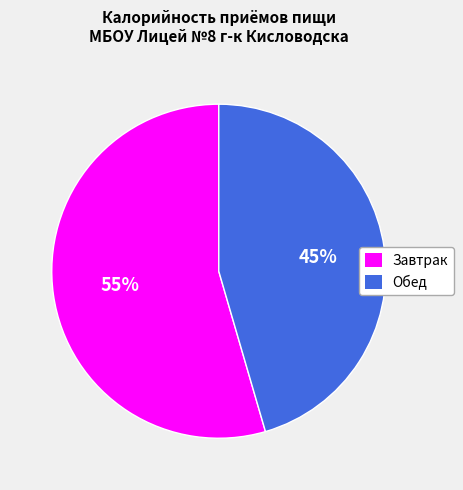

Is there any slice that represents more than half of the pie?

Yes